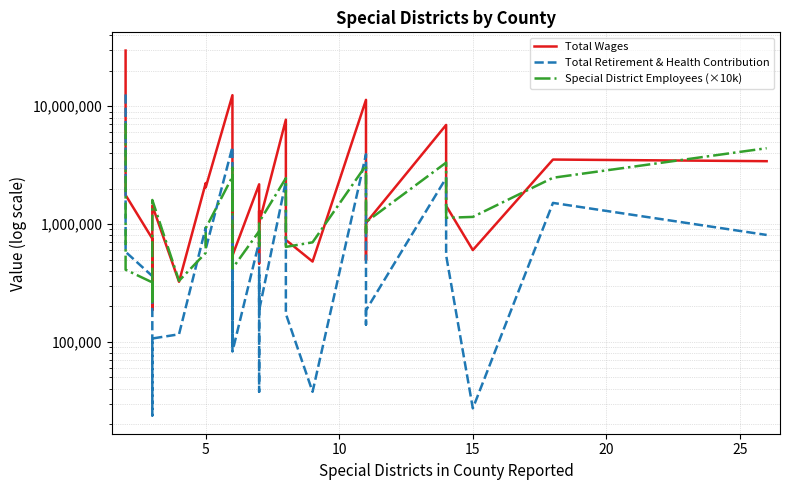

How many lines are shown in the chart?

3